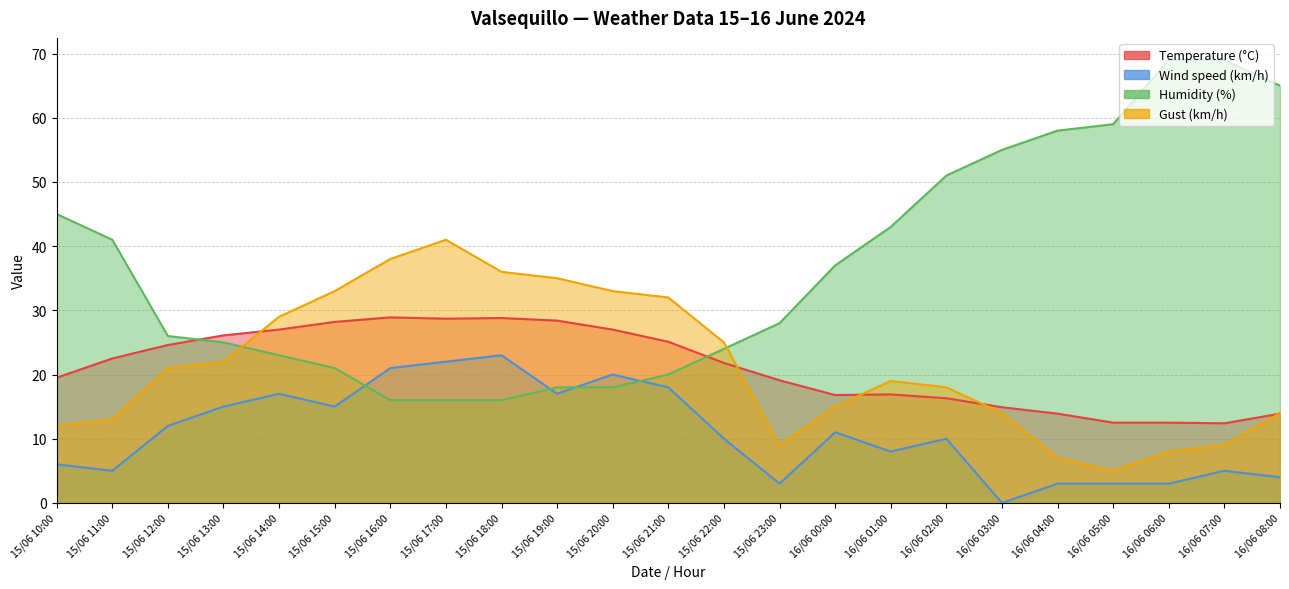

What is the label of the 2nd point from the left?

15/06 11:00